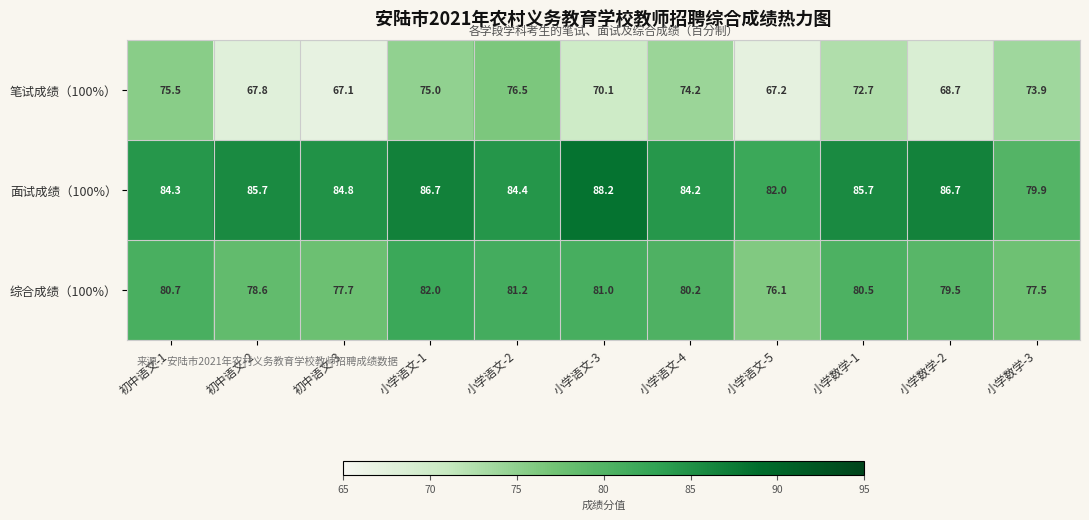

Rank the series by their average value, from lowest to highest.

笔试成绩（100%）, 综合成绩（100%）, 面试成绩（100%）